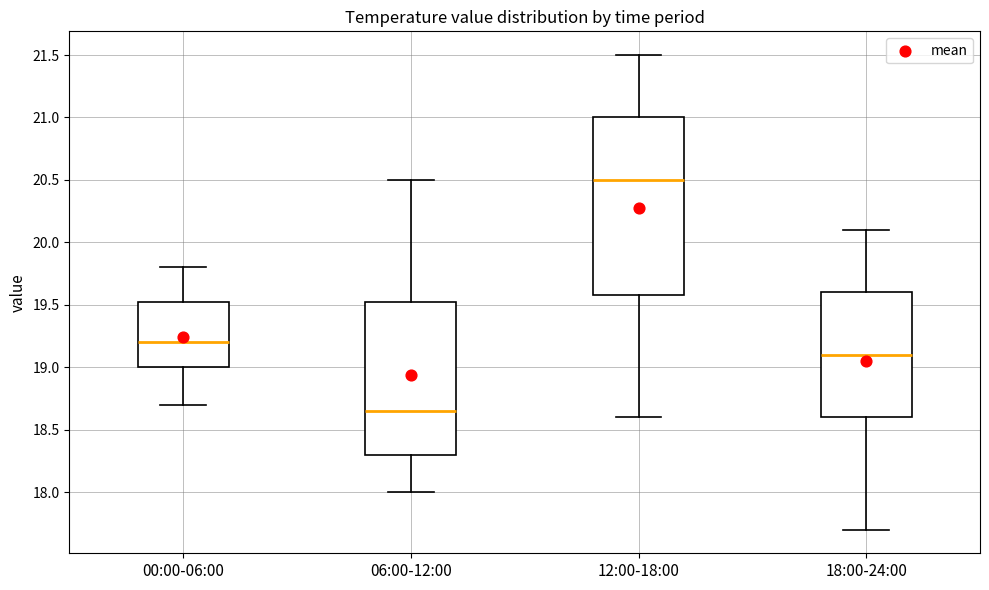

Where does the upper whisker of the box for 00:00-06:00 end on the y-axis? The values are not printed on the chart, so give them approximately, as read against the axis.

19.80